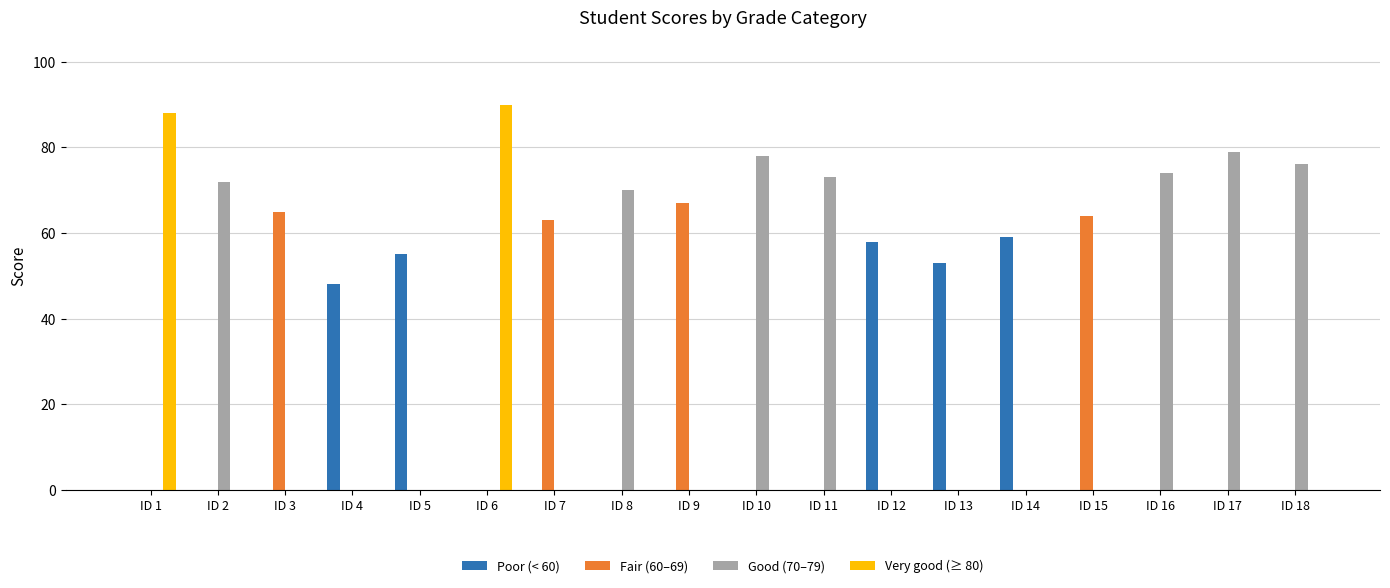

Reading left to right, transcribe all the data shown in this chart.

Poor (< 60): ID 1=0	ID 2=0	ID 3=0	ID 4=48	ID 5=55	ID 6=0	ID 7=0	ID 8=0	ID 9=0	ID 10=0	ID 11=0	ID 12=58	ID 13=53	ID 14=59	ID 15=0	ID 16=0	ID 17=0	ID 18=0
Fair (60–69): ID 1=0	ID 2=0	ID 3=65	ID 4=0	ID 5=0	ID 6=0	ID 7=63	ID 8=0	ID 9=67	ID 10=0	ID 11=0	ID 12=0	ID 13=0	ID 14=0	ID 15=64	ID 16=0	ID 17=0	ID 18=0
Good (70–79): ID 1=0	ID 2=72	ID 3=0	ID 4=0	ID 5=0	ID 6=0	ID 7=0	ID 8=70	ID 9=0	ID 10=78	ID 11=73	ID 12=0	ID 13=0	ID 14=0	ID 15=0	ID 16=74	ID 17=79	ID 18=76
Very good (≥ 80): ID 1=88	ID 2=0	ID 3=0	ID 4=0	ID 5=0	ID 6=90	ID 7=0	ID 8=0	ID 9=0	ID 10=0	ID 11=0	ID 12=0	ID 13=0	ID 14=0	ID 15=0	ID 16=0	ID 17=0	ID 18=0